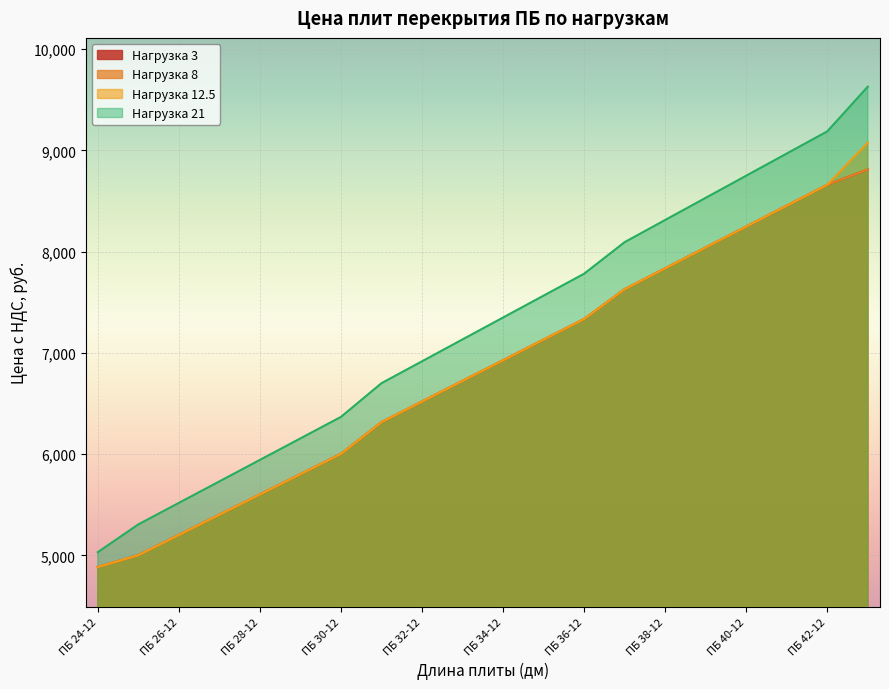

What are all the series names shown in the legend?

Нагрузка 3, Нагрузка 8, Нагрузка 12.5, Нагрузка 21